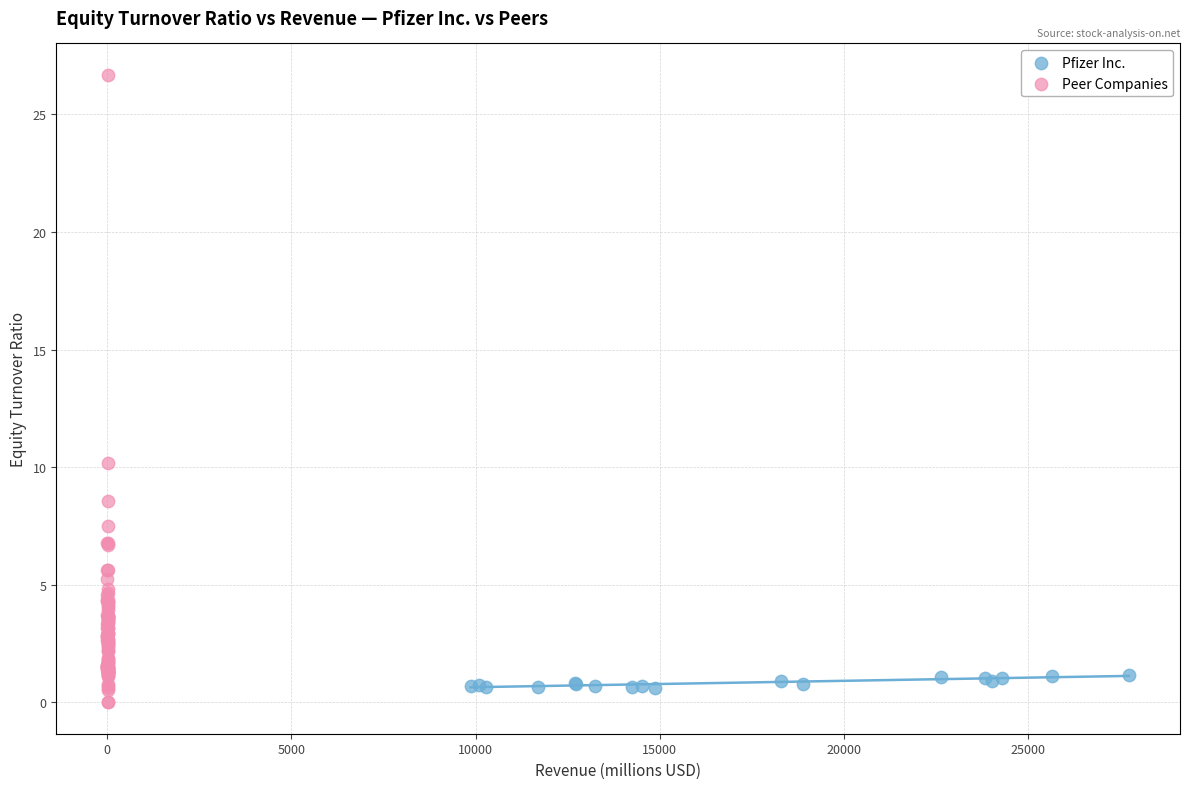

Which series contains the highest Y value?

Peer Companies